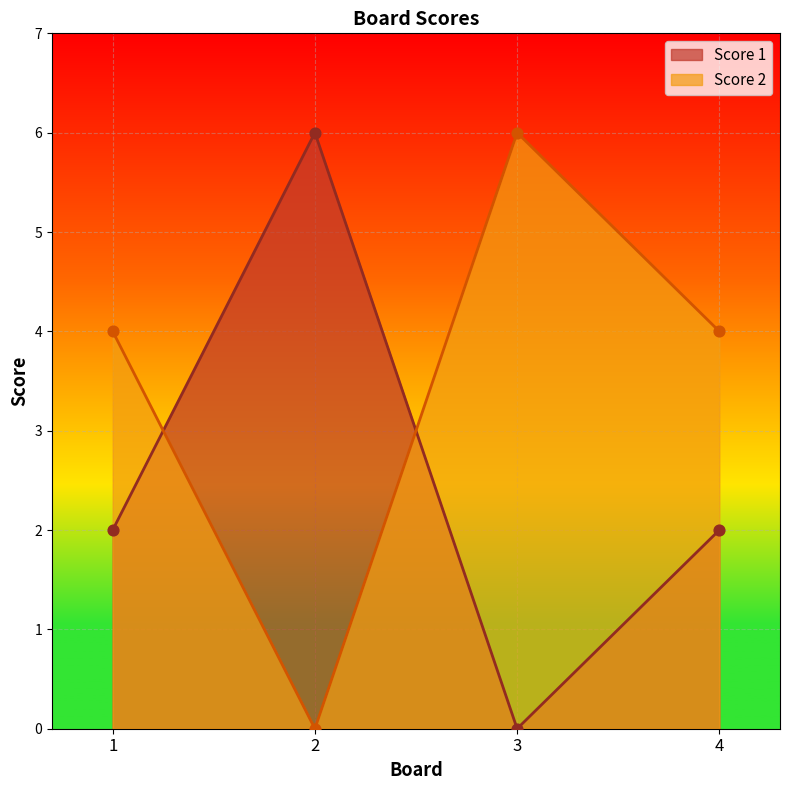

At how many categories does at least one series exceed 2?

4